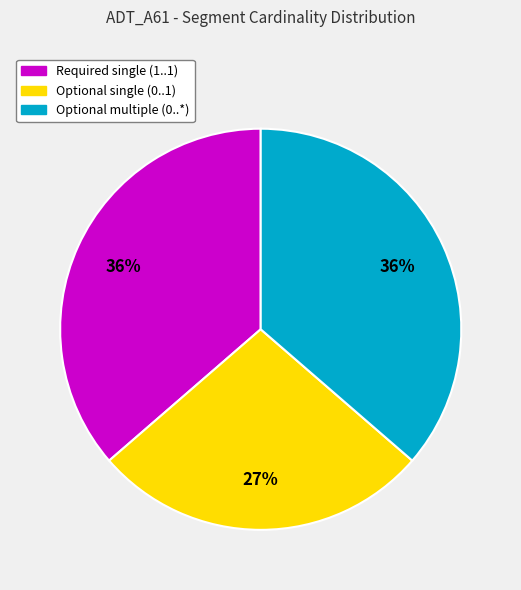

To the nearest percent, what is the difference between the largest and smallest slice percentages?

9%